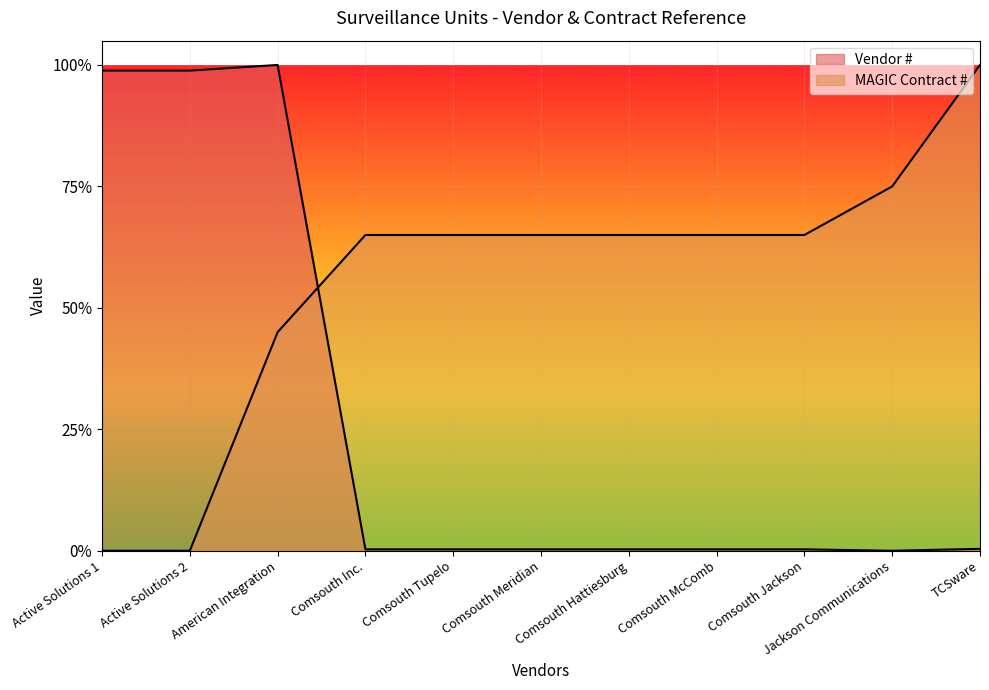

After their last crossing, which series has the higher values: Vendor # or MAGIC Contract #?

MAGIC Contract #